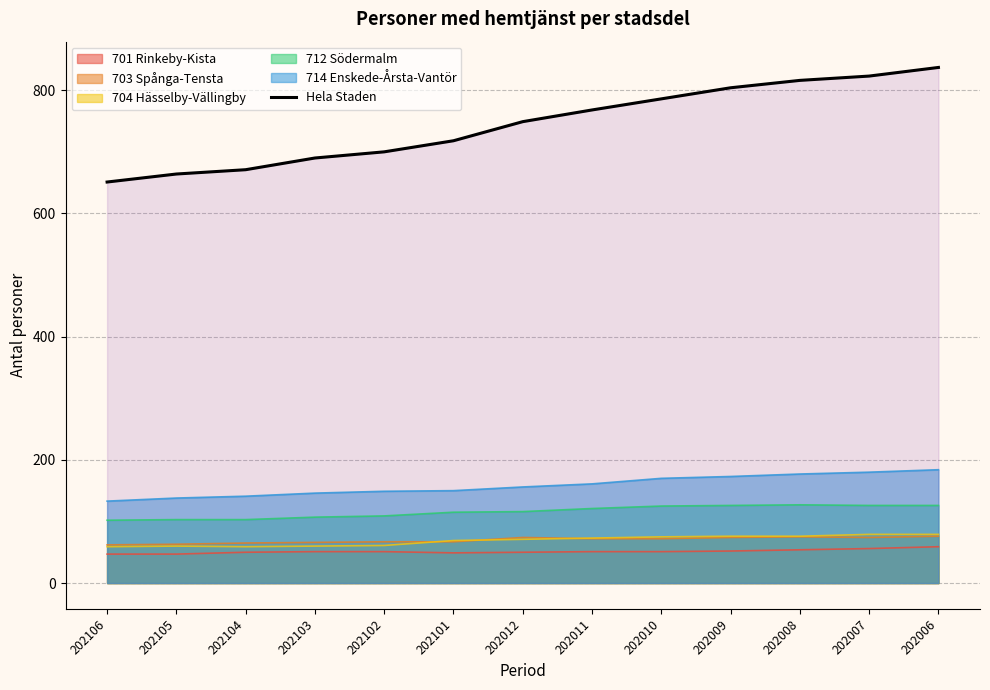

What is the spread (max minus min) of values at 202105?

617